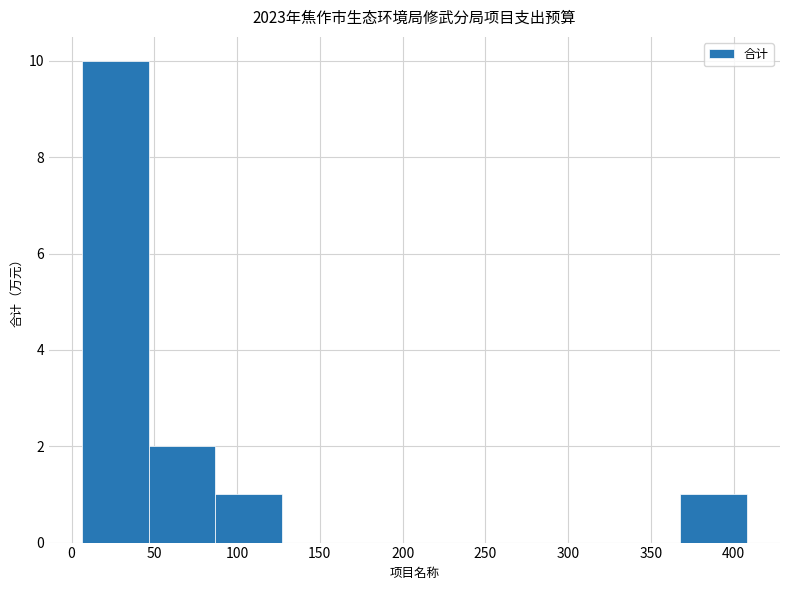

What is the greatest value displayed?

10